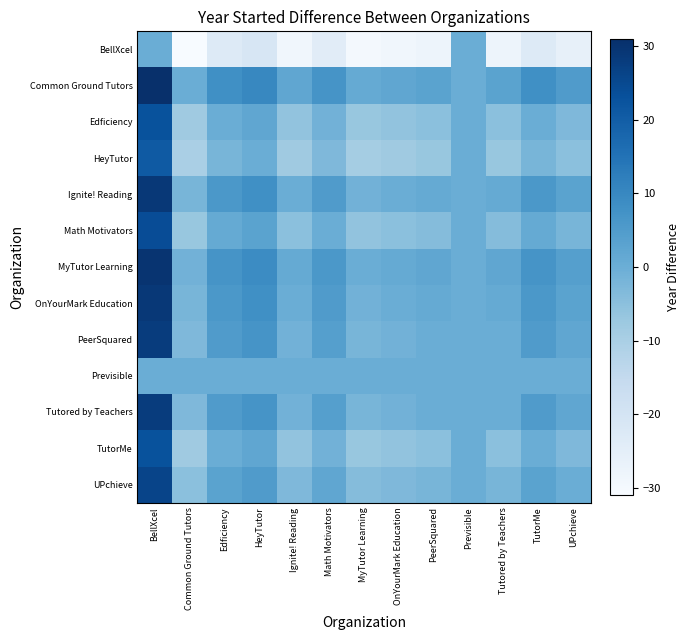

Which series has the widest spread of values?

BellXcel